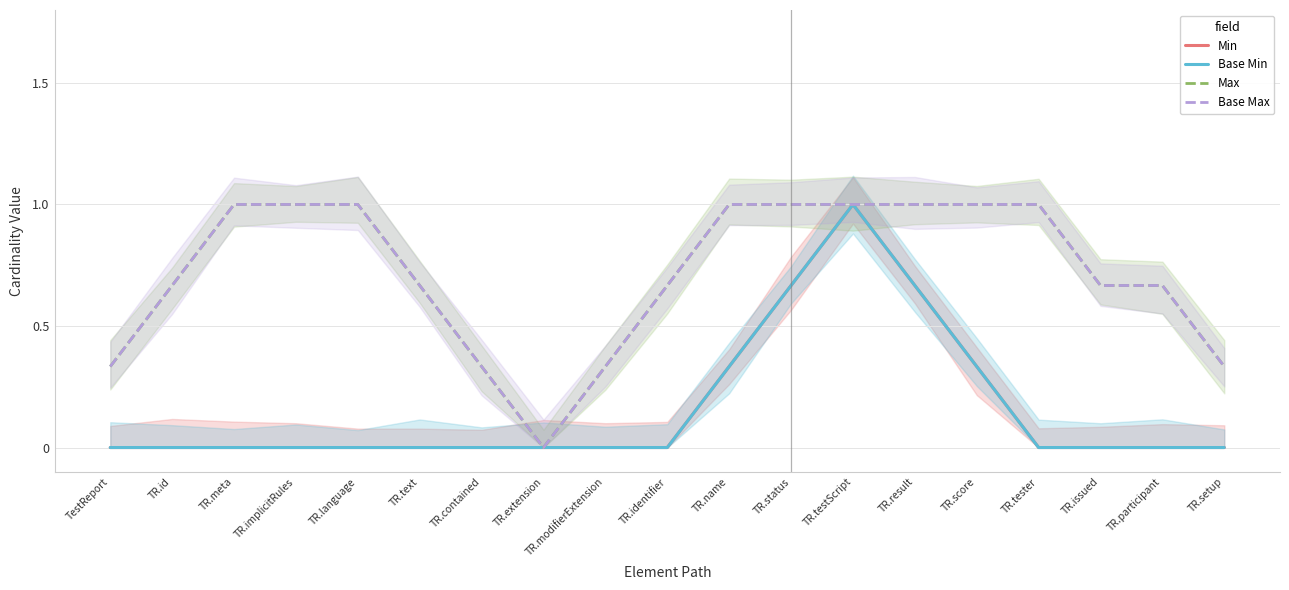

At which category is the sum across all series the highest?

TR.testScript